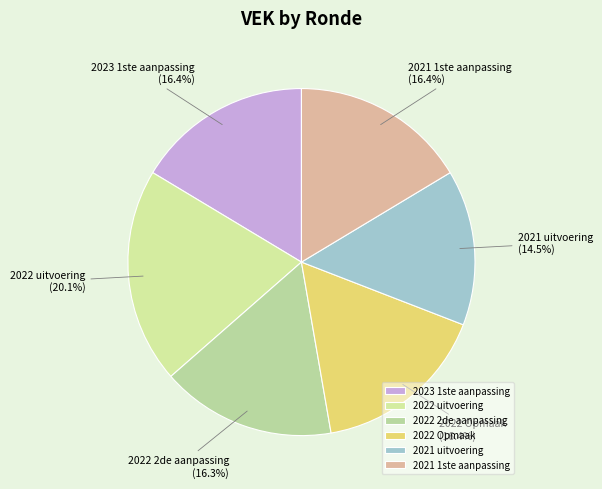

To the nearest percent, what portion does 2022 uitvoering represent?

20%